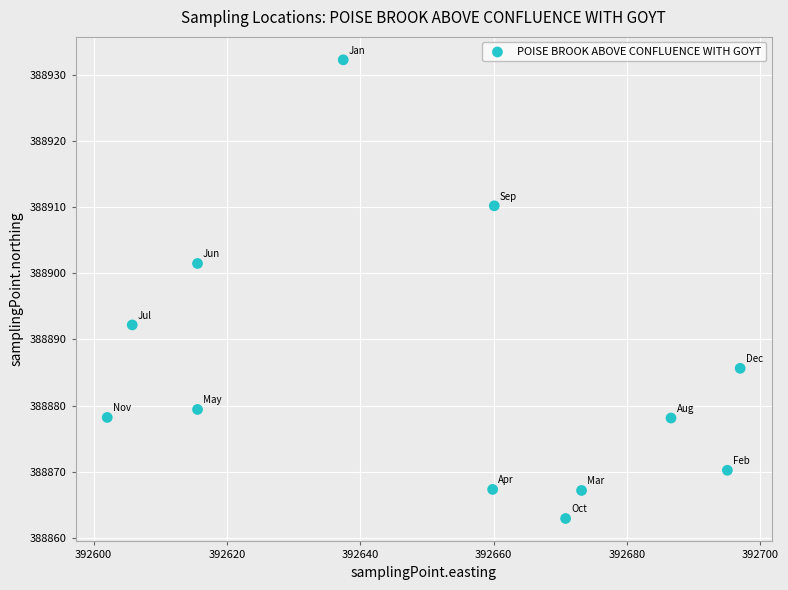

What is the average X value?

392651.6